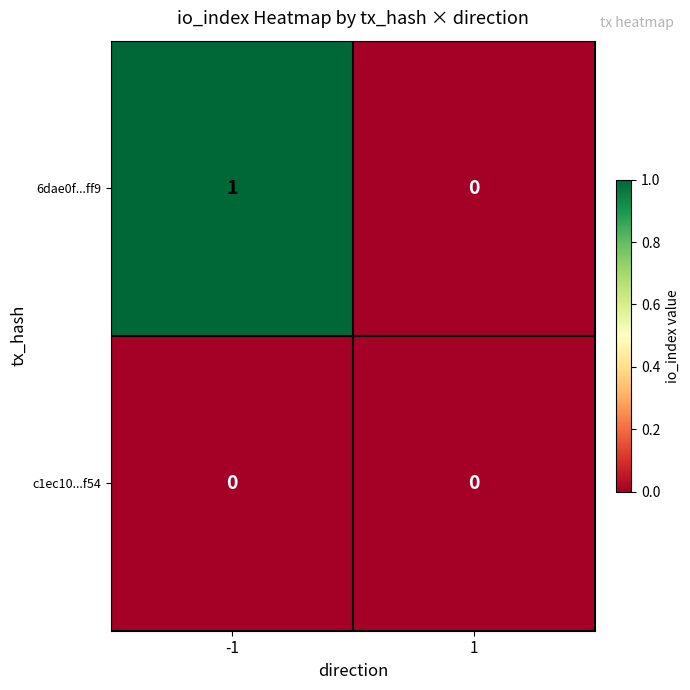

Count the number of categories in the chart.

2